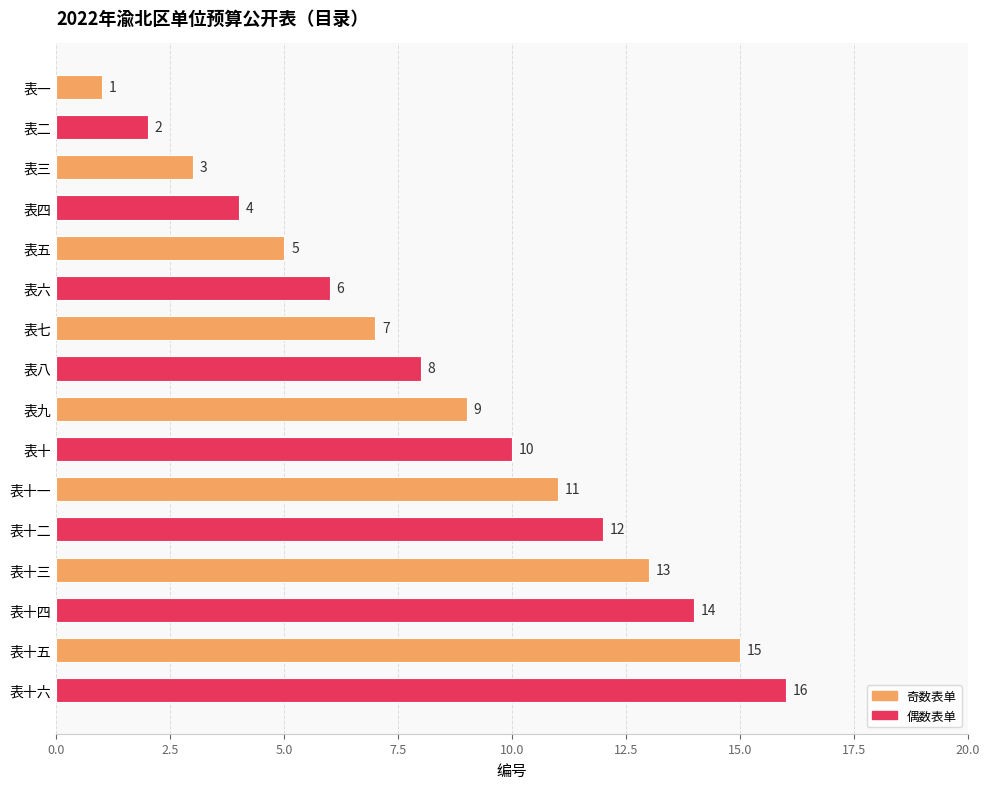

What is the label of the 9th bar from the bottom?

表八